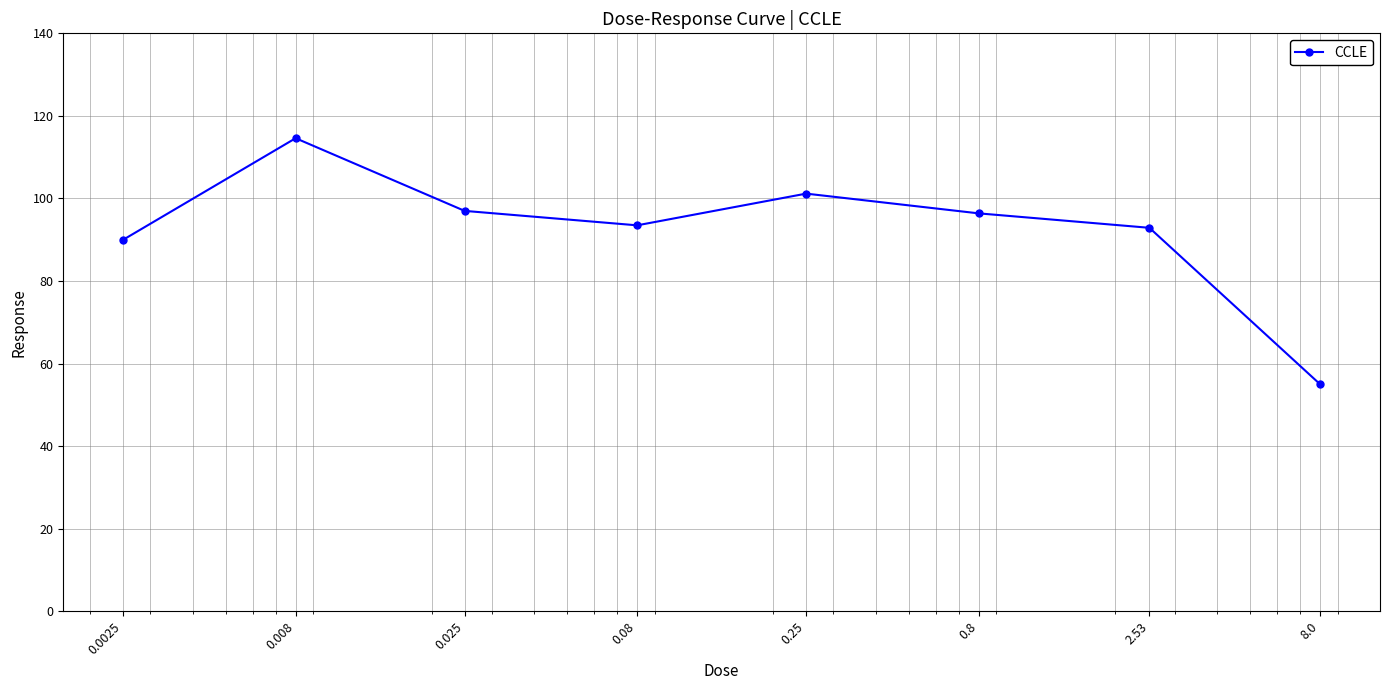

What is the value of the 6th point from the left?

96.4